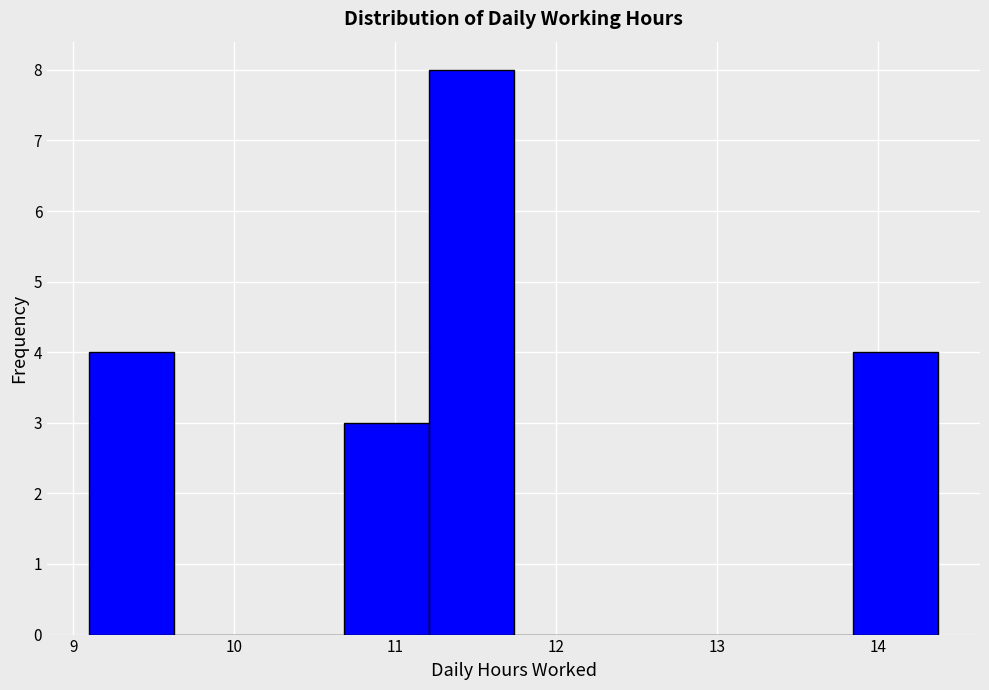

What is the height of the bar covering 10.7 to 11.2 on the x-axis? Neither the bar edges nor the heights are printed on the chart, so give them approximately, as read against the axes.

3